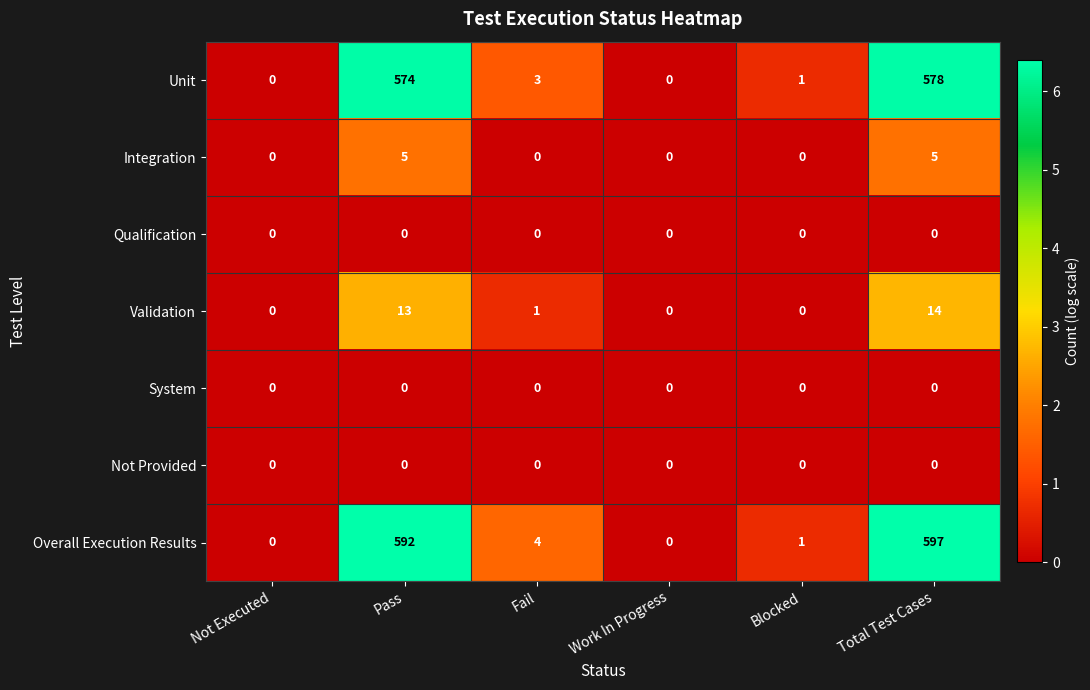

At which label does Overall Execution Results reach its peak?

Total Test Cases